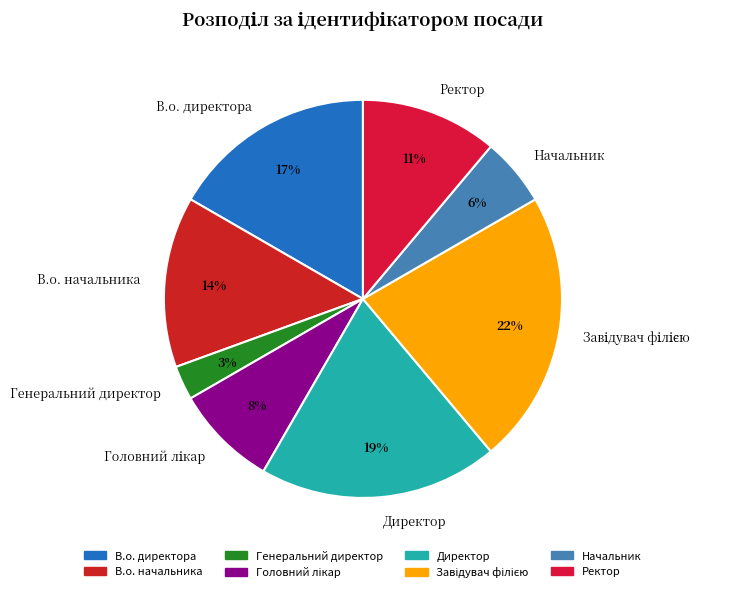

The В.о. директора slice represents 6% of the pie. True or false?

False